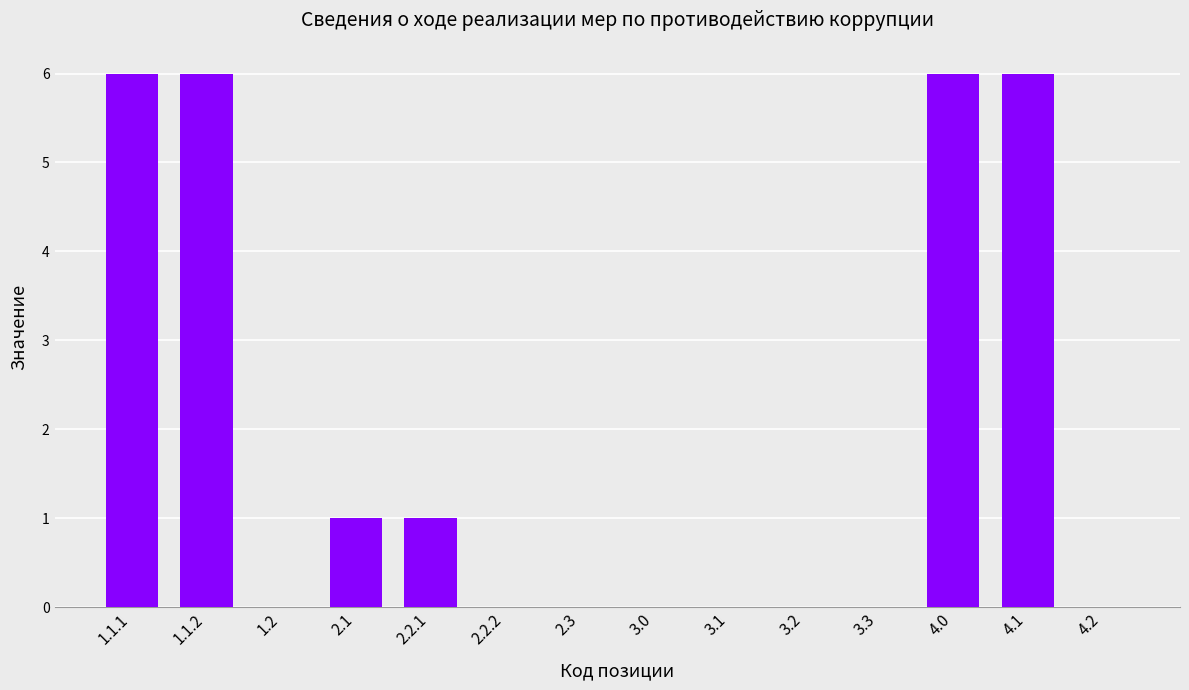

True or false: the data shows 1 at 2.1.

True